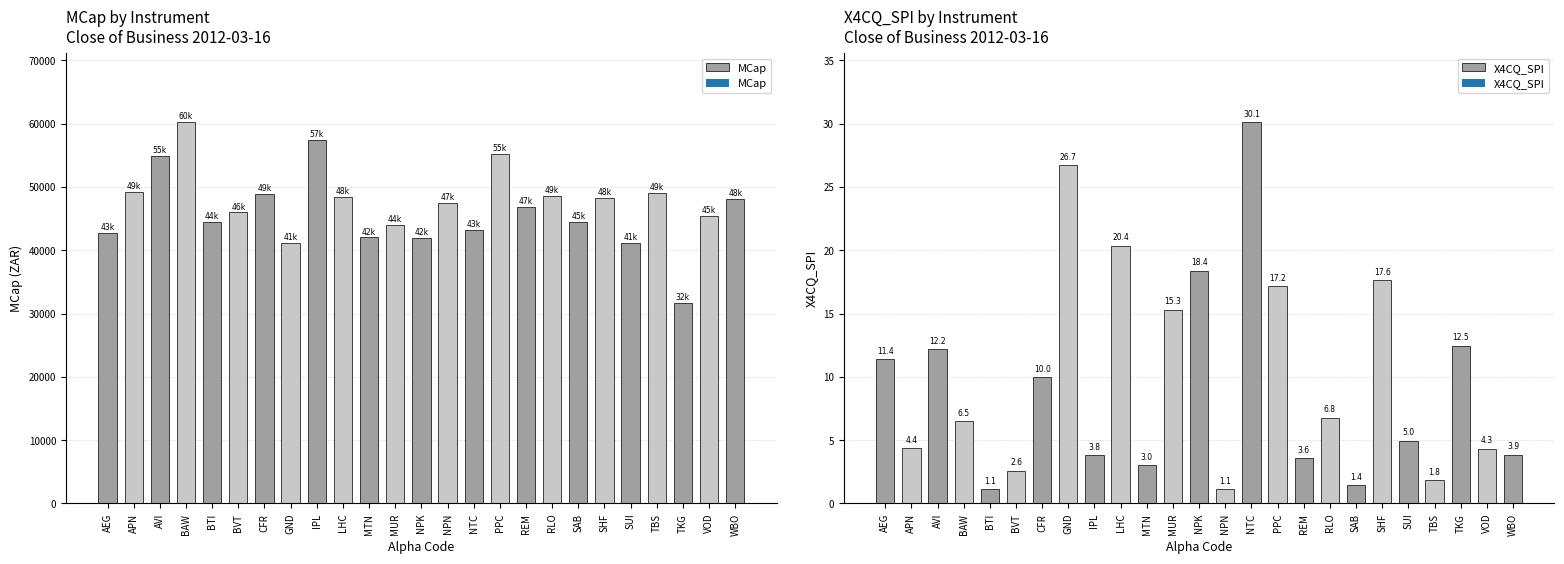

Is the value of Price at LHC greater than the value of X4CQ_SPI at NPN?

Yes